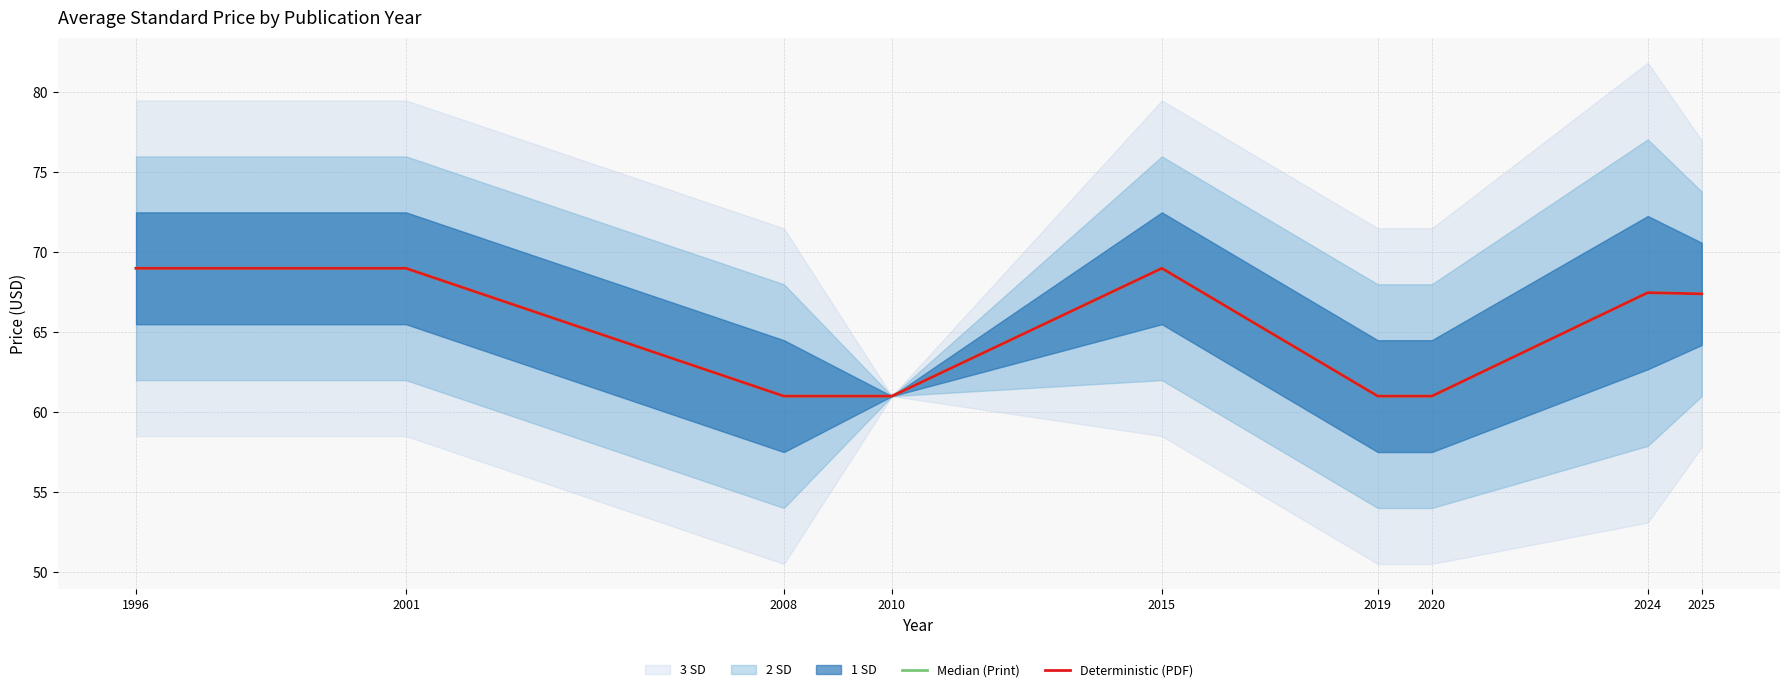

The value of Deterministic (PDF) at 2010 is 100.5. True or false?

False